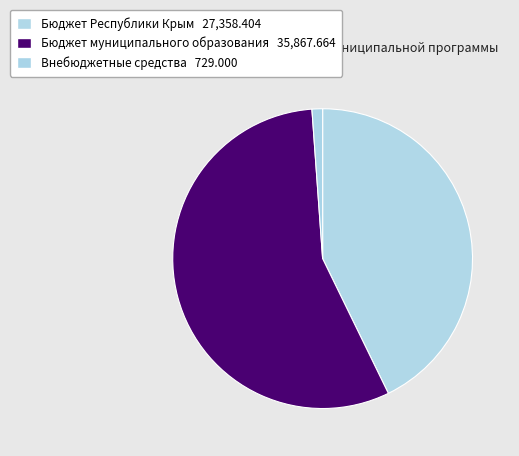

Count the number of slices in the pie.

3